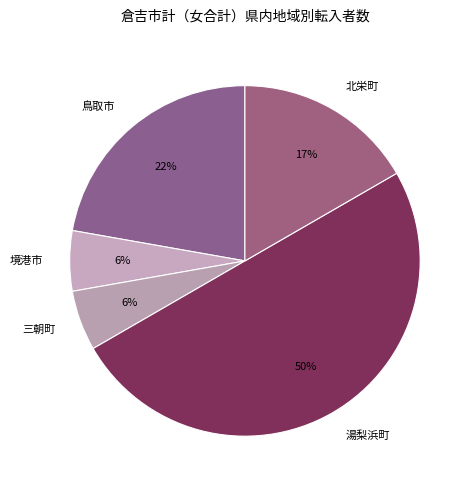

Does 境港市 account for over 50% of the chart?

No